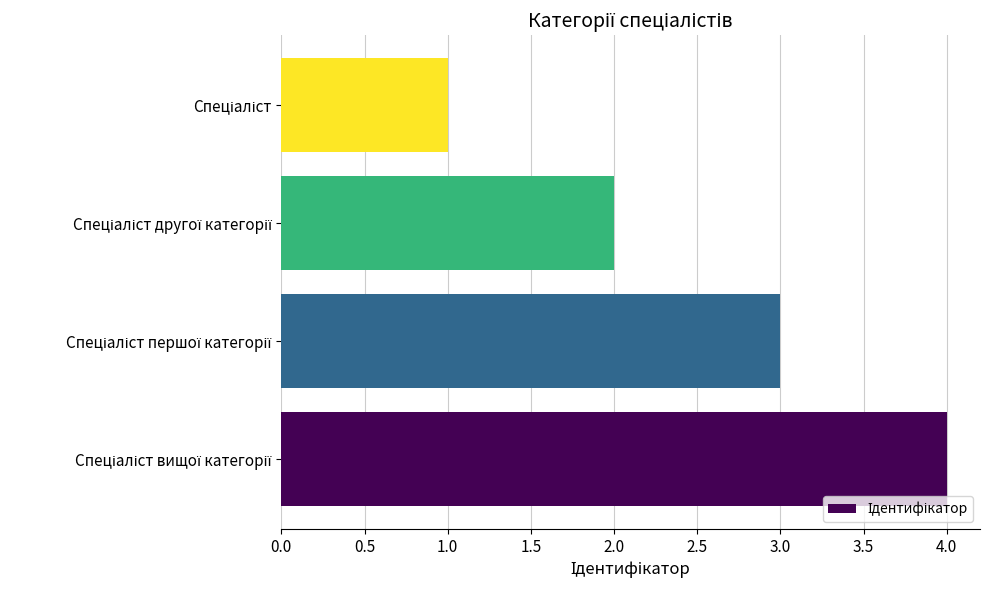

Reading bottom to top, what are all the values shown in this chart?

4	3	2	1